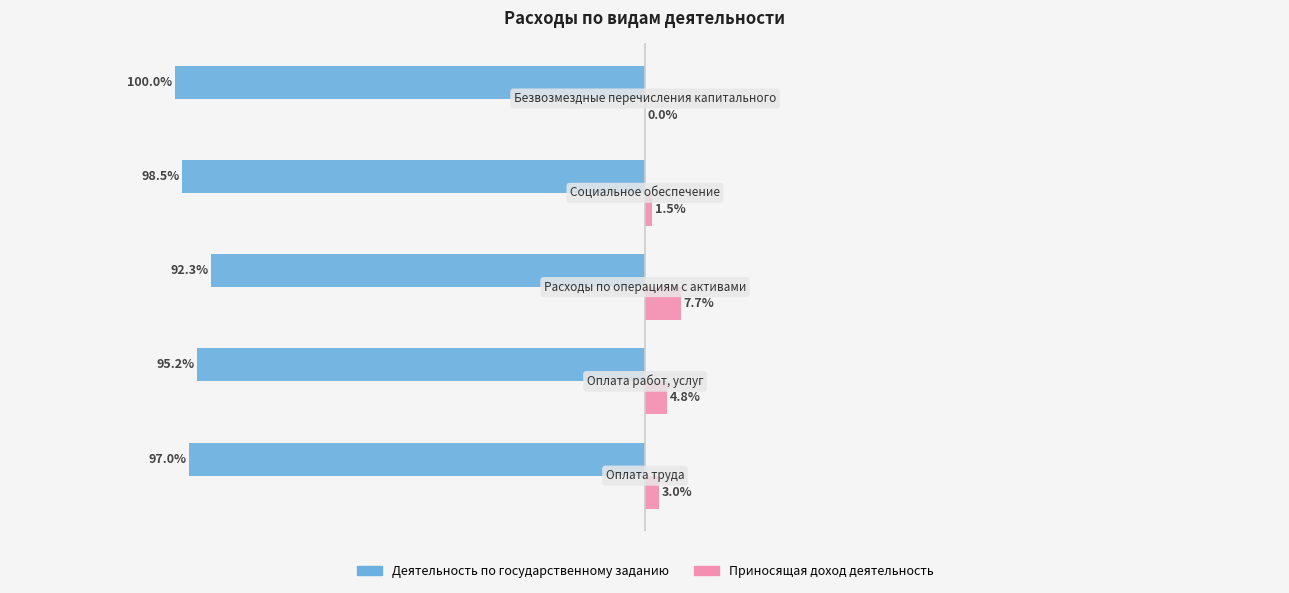

Which series has the largest total across all categories?

Приносящая доход деятельность